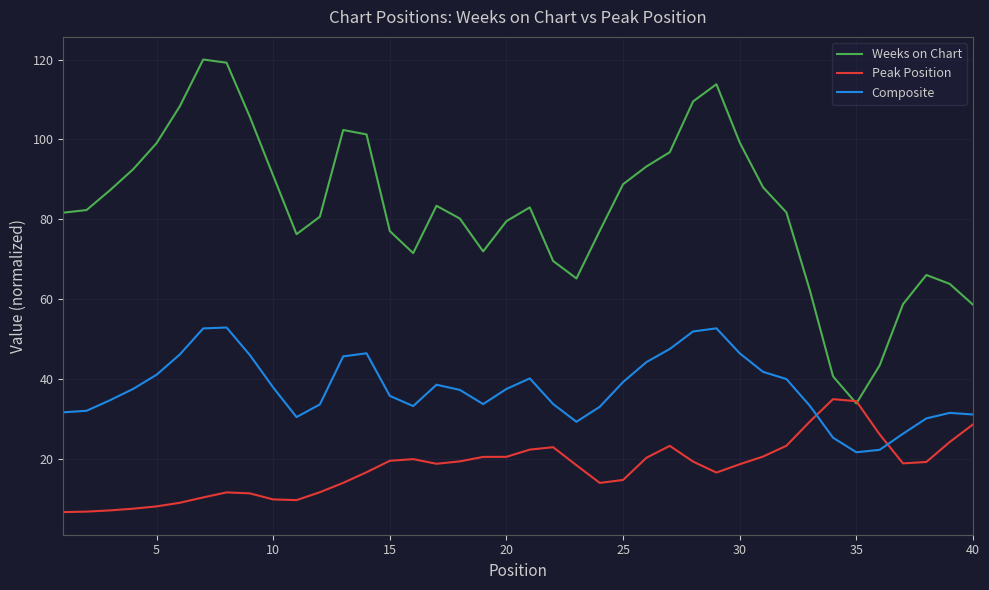

True or false: Peak Position and Composite cross at least once.

True